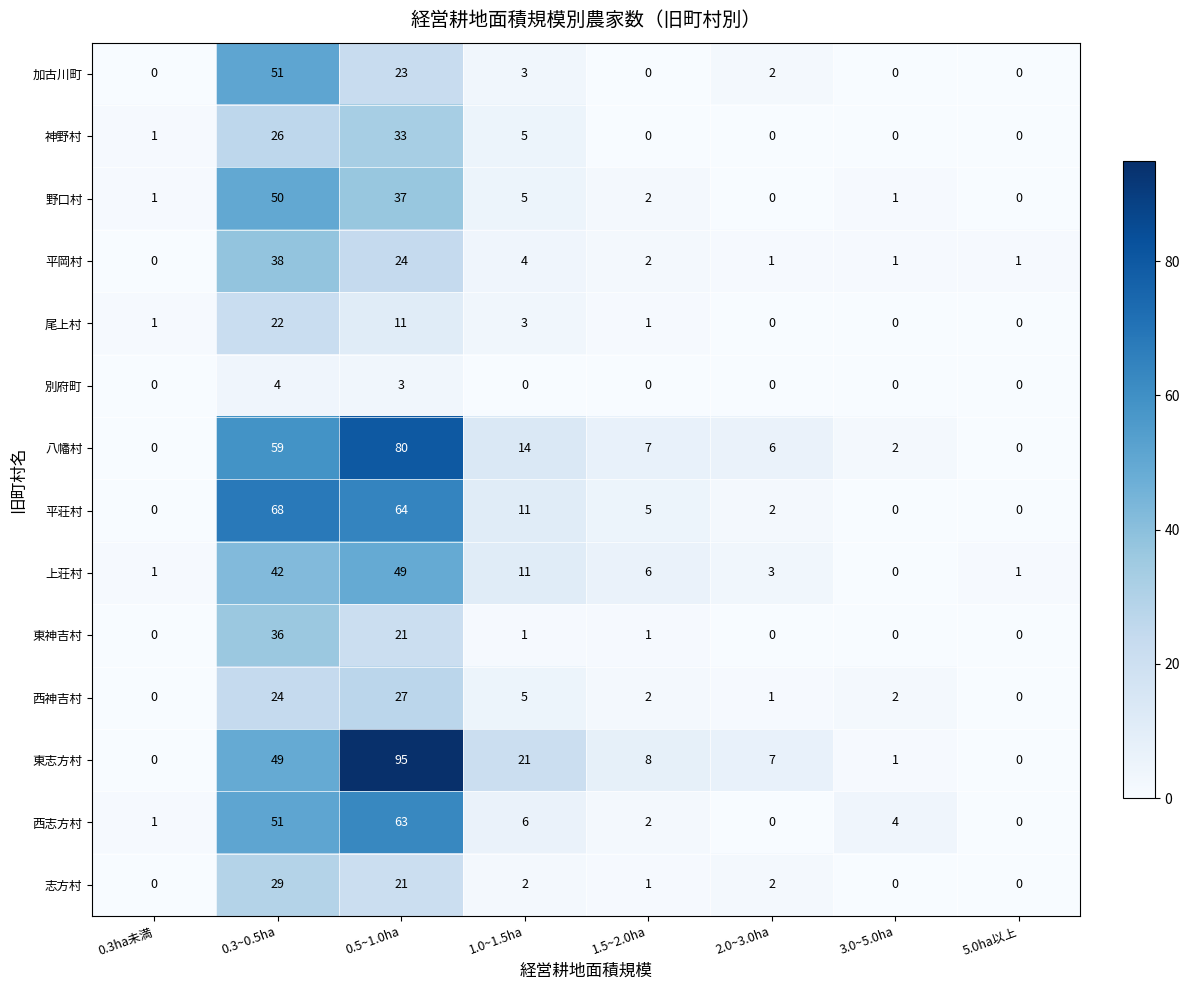

What is the average value of the 平荘村 series?

19